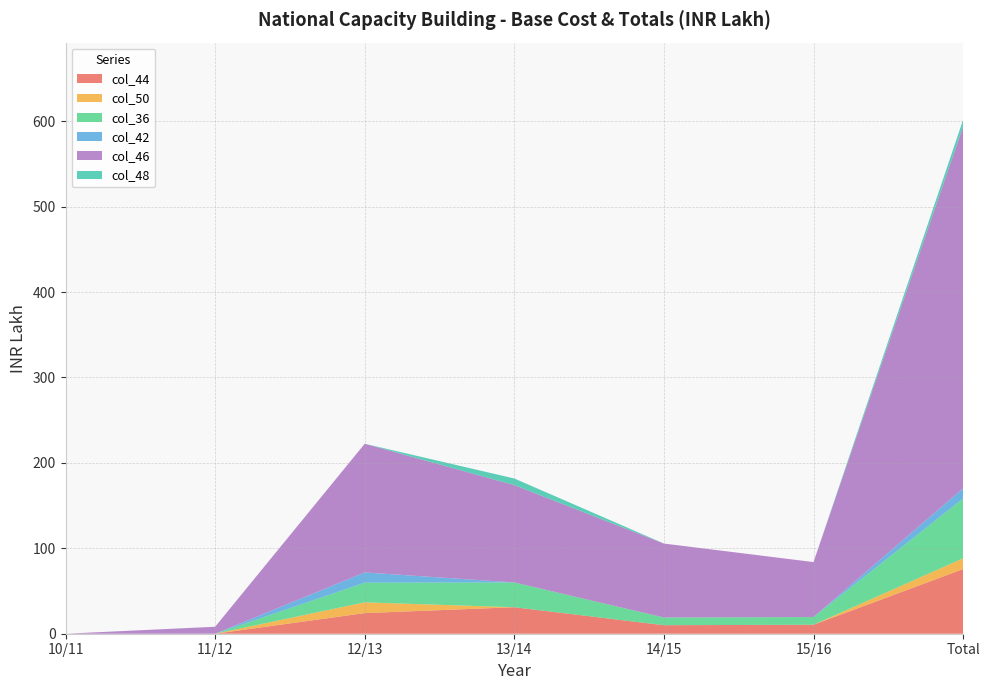

Reading left to right, what are all the values shown in this chart?

col_44: 0.0	0.0	24.1	31.0	10.0	10.5	75.7
col_50: 0.0	0.0	12.6	0.0	0.0	0.0	12.6
col_36: 0.0	0.0	23.0	29.0	9.0	9.0	70.0
col_42: 0.0	0.0	12.0	0.0	0.0	0.0	12.0
col_46: 0.0	8.2	150.7	114.0	86.6	64.3	423.7
col_48: 0.0	0.0	0.0	7.8	0.0	0.0	7.8